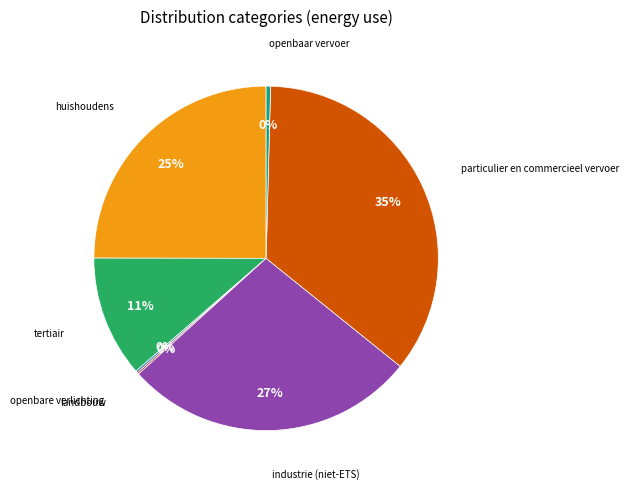

Is there any slice that represents more than half of the pie?

No